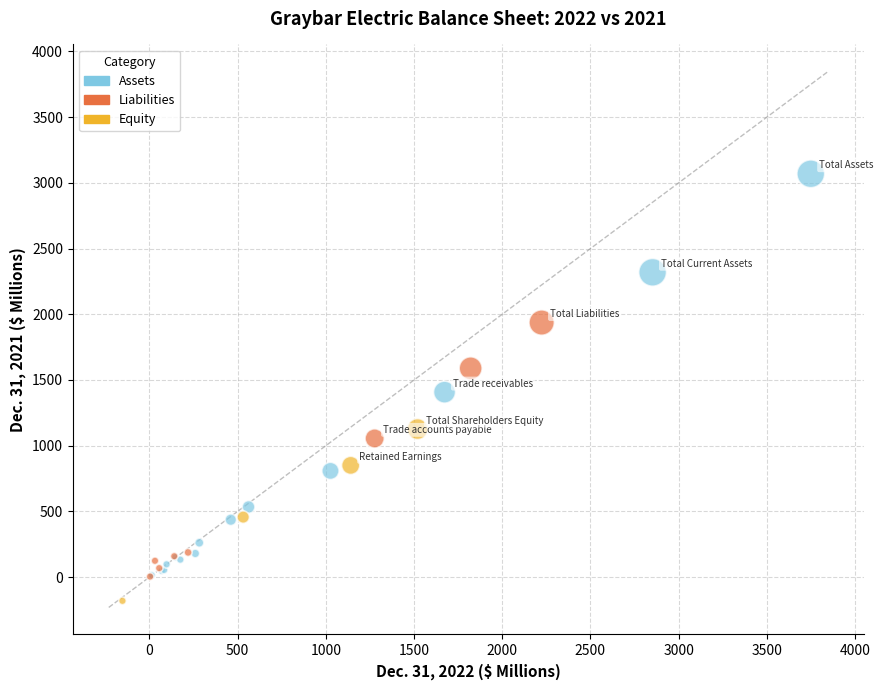

What are all the series names shown in the legend?

Assets, Liabilities, Equity